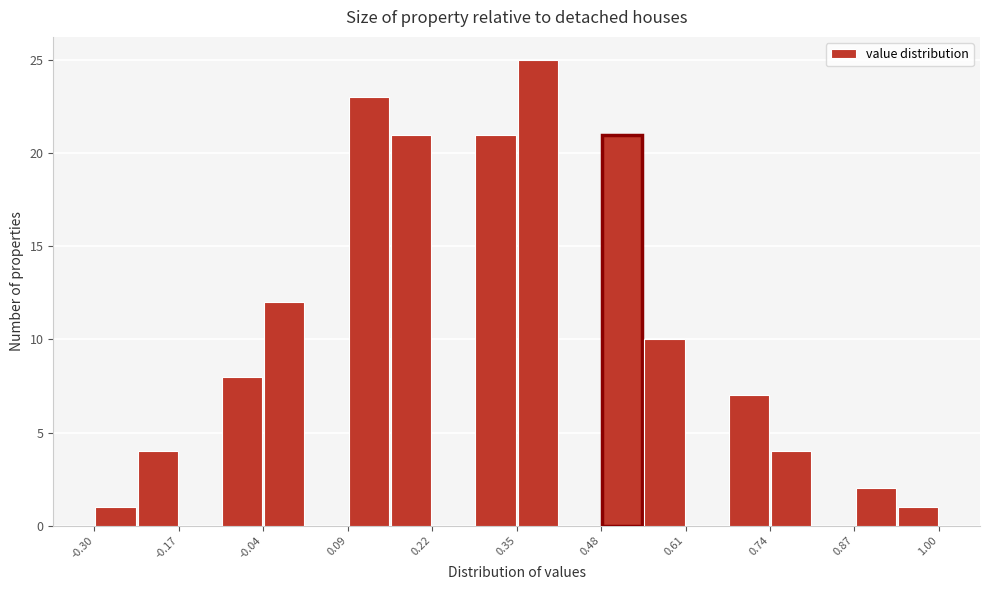

Read against the x-axis, roughly where is the centre of the tallest bar?

0.38